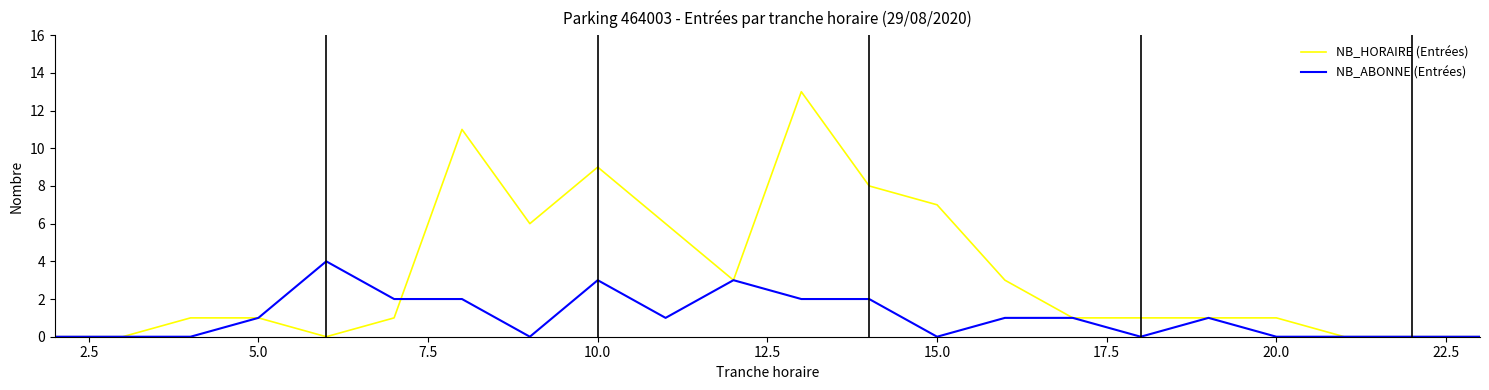

What is the highest value of the NB_ABONNE (Entrées) series?

4